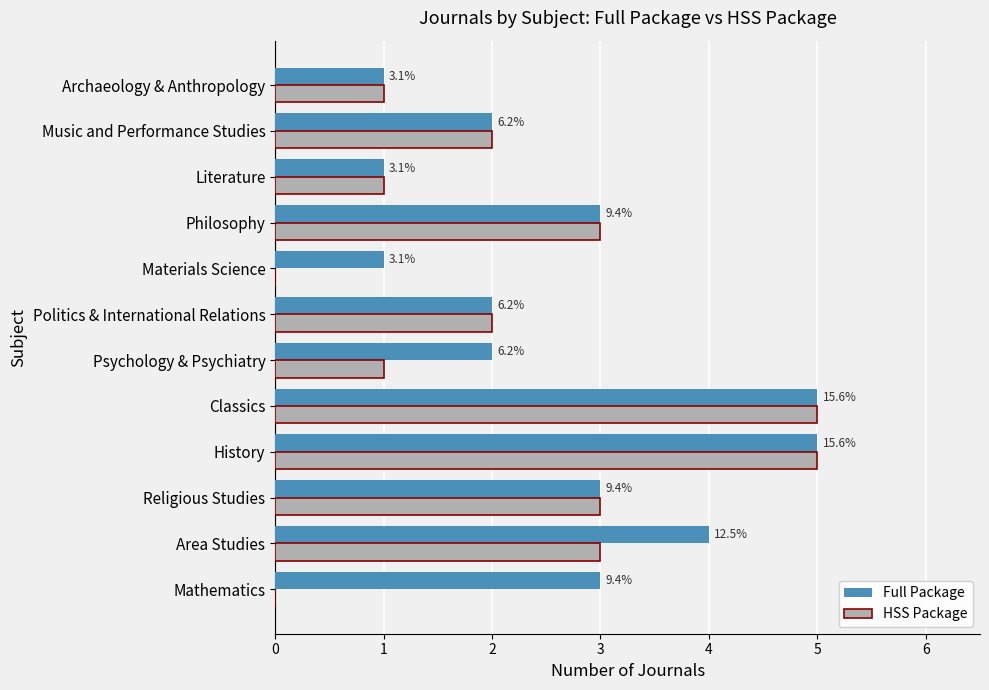

What are all the series names shown in the legend?

Full Package, HSS Package